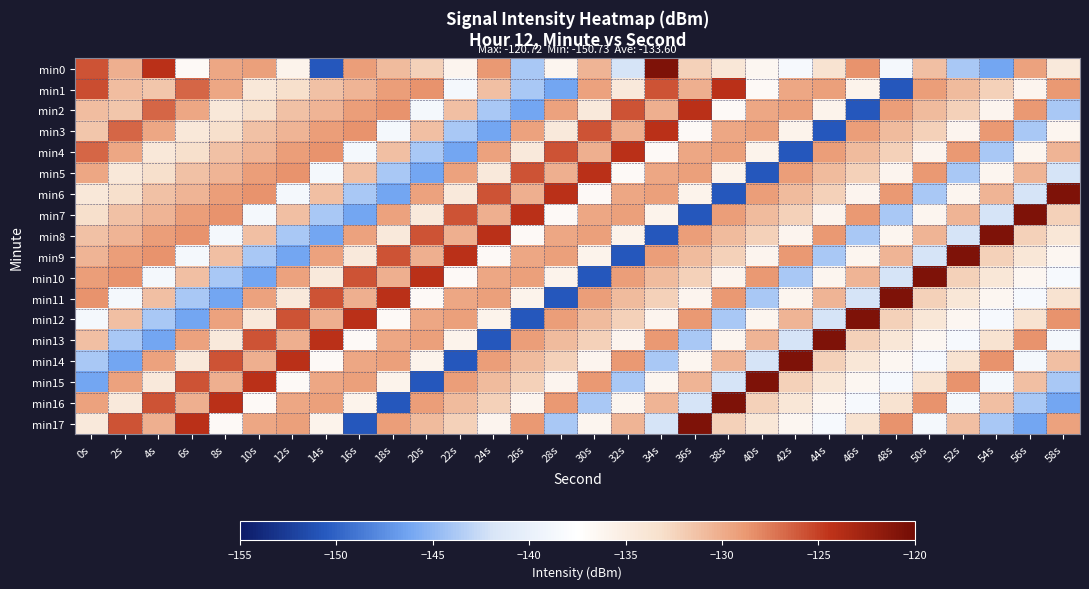

Which series has the largest total across all categories?

min1